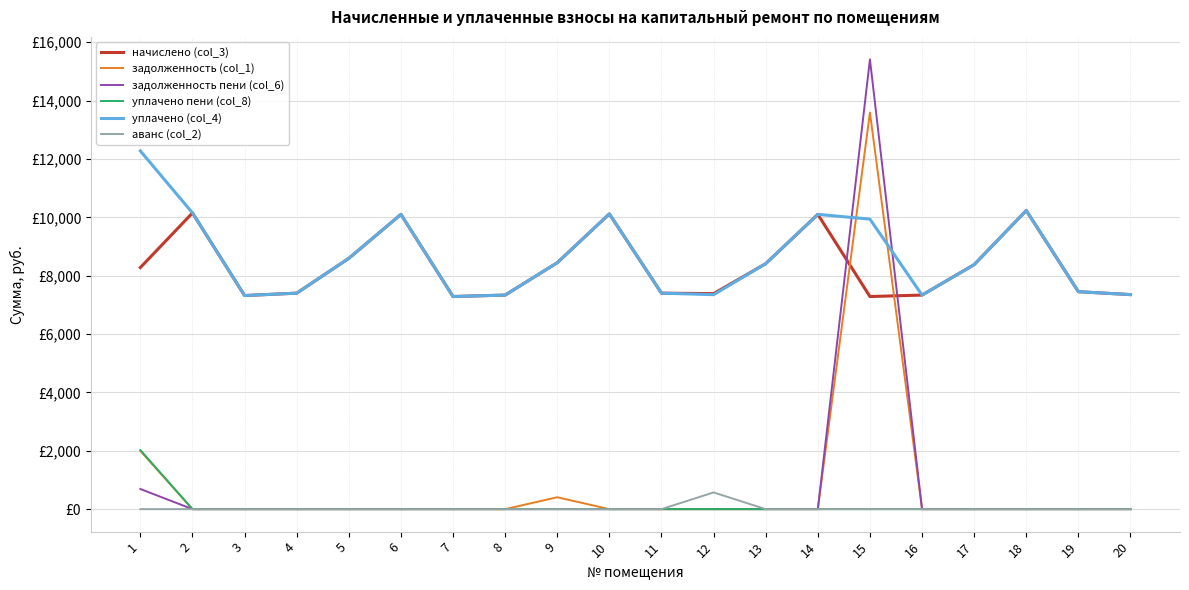

What is the difference between the начислено (col_3) values at 8 and 11?

66.2